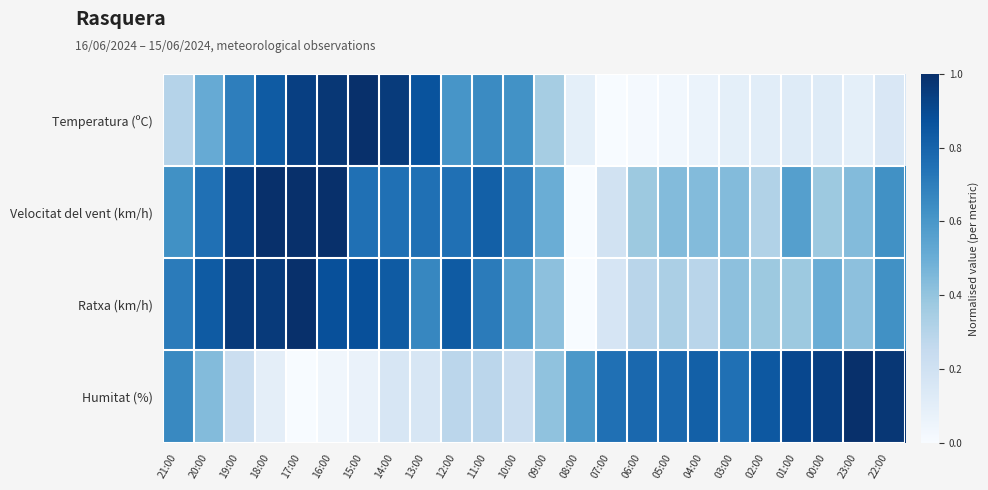

Reading right to left, list all the values displayed in this chart.

Temperatura (ºC): 22:00=0.2	23:00=0.1	00:00=0.1	01:00=0.1	02:00=0.1	03:00=0.1	04:00=0.1	05:00=0.0	06:00=0.0	07:00=0.0	08:00=0.1	09:00=0.3	10:00=0.6	11:00=0.7	12:00=0.6	13:00=0.9	14:00=1.0	15:00=1.0	16:00=1.0	17:00=0.9	18:00=0.8	19:00=0.7	20:00=0.5	21:00=0.3
Velocitat del vent (km/h): 22:00=0.6	23:00=0.4	00:00=0.4	01:00=0.6	02:00=0.3	03:00=0.4	04:00=0.4	05:00=0.4	06:00=0.4	07:00=0.2	08:00=0.0	09:00=0.5	10:00=0.7	11:00=0.8	12:00=0.8	13:00=0.8	14:00=0.8	15:00=0.8	16:00=1.0	17:00=1.0	18:00=1.0	19:00=0.9	20:00=0.8	21:00=0.6
Ratxa (km/h): 22:00=0.6	23:00=0.4	00:00=0.5	01:00=0.4	02:00=0.4	03:00=0.4	04:00=0.3	05:00=0.3	06:00=0.3	07:00=0.2	08:00=0.0	09:00=0.4	10:00=0.5	11:00=0.7	12:00=0.8	13:00=0.7	14:00=0.8	15:00=0.9	16:00=0.9	17:00=1.0	18:00=1.0	19:00=1.0	20:00=0.8	21:00=0.7
Humitat (%): 22:00=1.0	23:00=1.0	00:00=0.9	01:00=0.9	02:00=0.8	03:00=0.8	04:00=0.8	05:00=0.8	06:00=0.8	07:00=0.8	08:00=0.6	09:00=0.4	10:00=0.2	11:00=0.3	12:00=0.3	13:00=0.2	14:00=0.2	15:00=0.1	16:00=0.0	17:00=0.0	18:00=0.1	19:00=0.2	20:00=0.4	21:00=0.7